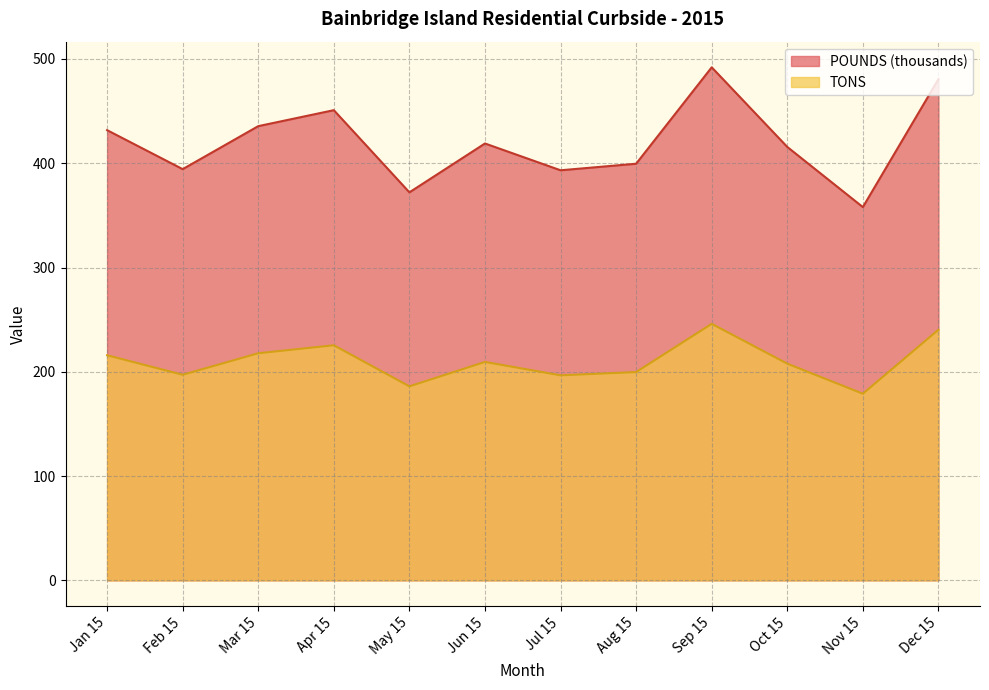

What are all the series names shown in the legend?

POUNDS (thousands), TONS